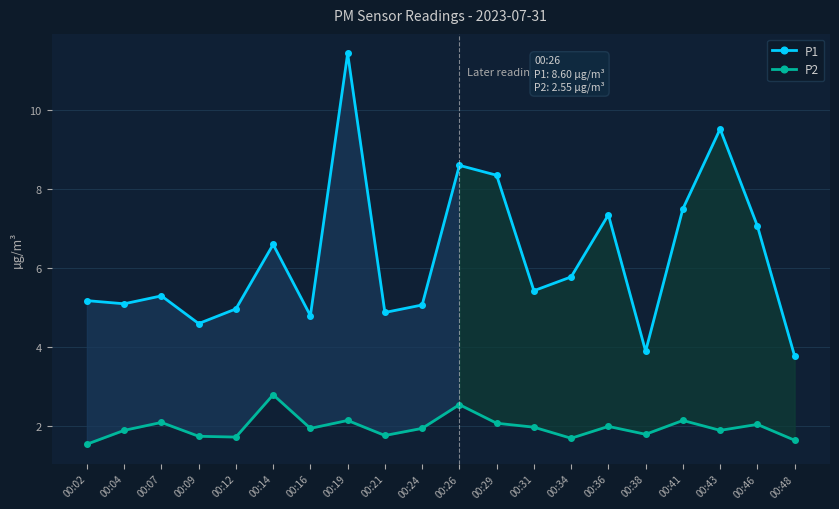

Where is P1 nearest to the value 7?

00:46